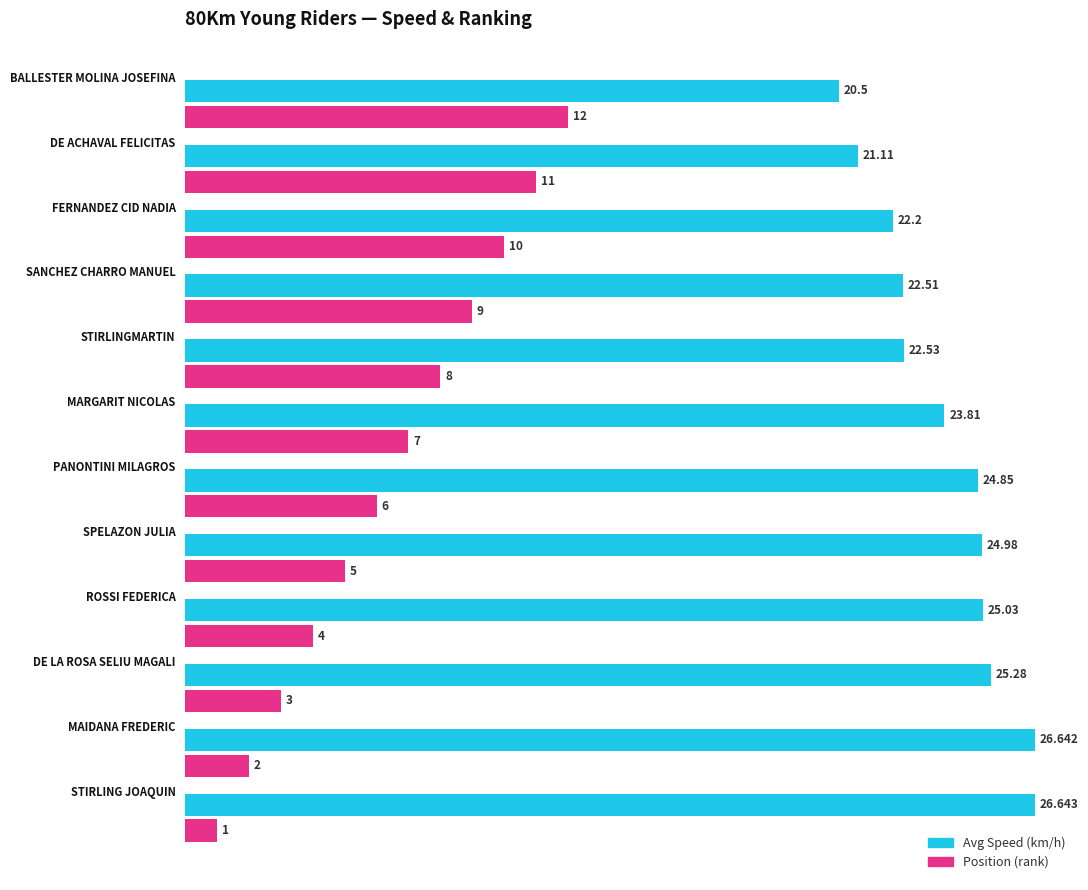

Which series has the widest spread of values?

Position (rank)